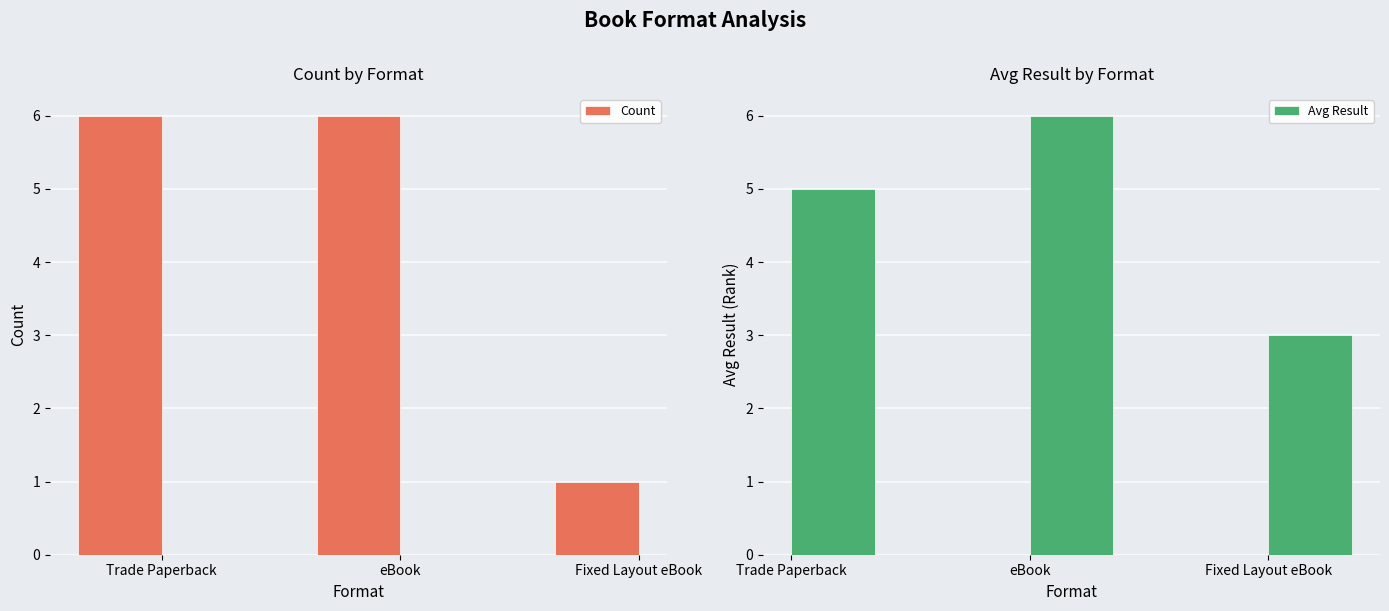

What is the label of the 1st bar from the left?

Trade Paperback